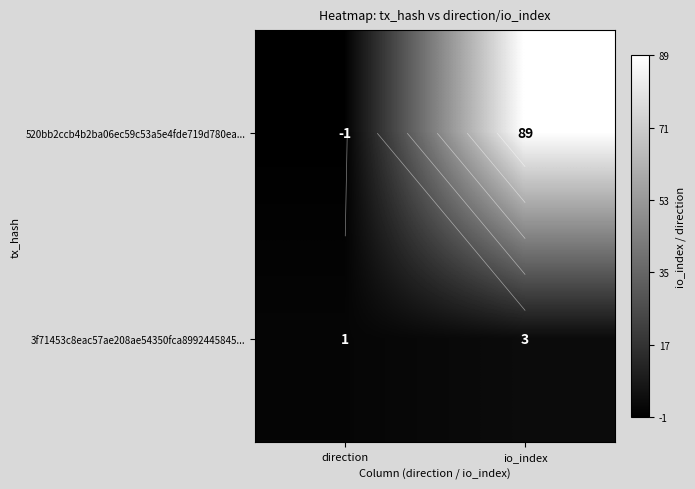

The 3f71453c8eac57ae208ae54350fca8992445845... series shows 1 at direction. True or false?

True